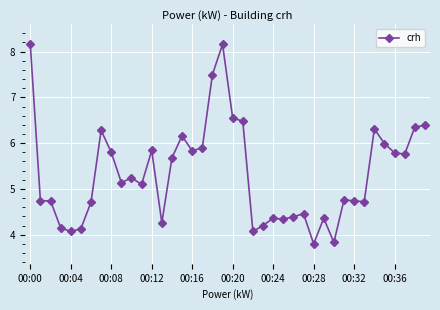

What is the sum of all values?

213.2